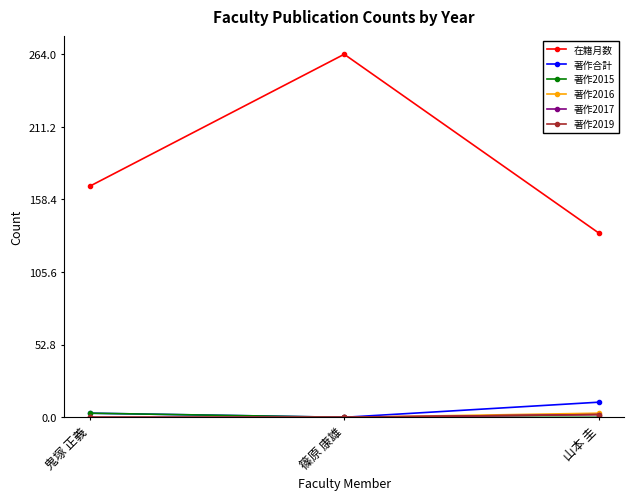

Does the chart have visible grid lines?

No